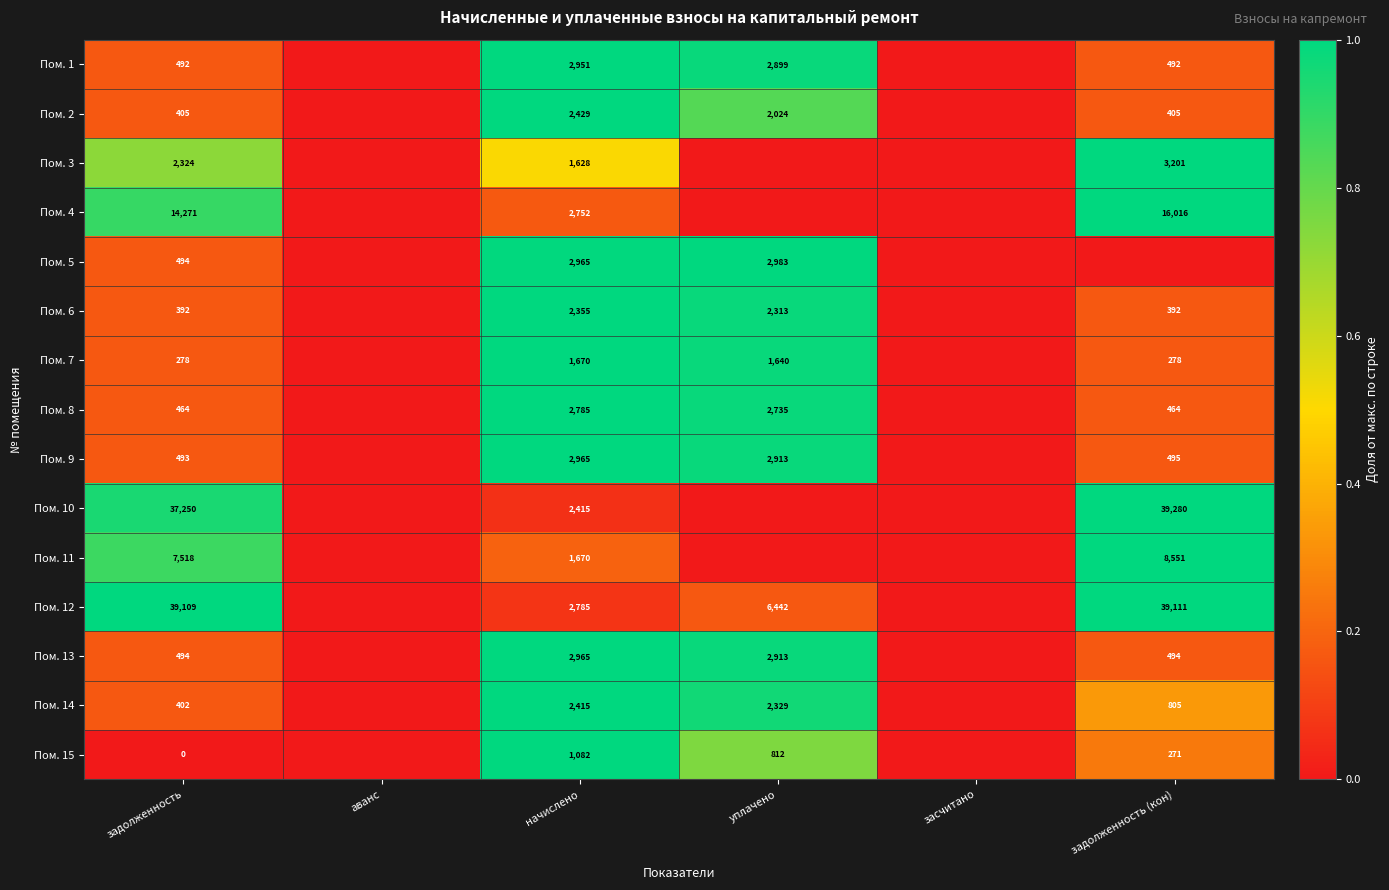

The value of Пом. 5 at уплачено is 1054. True or false?

False